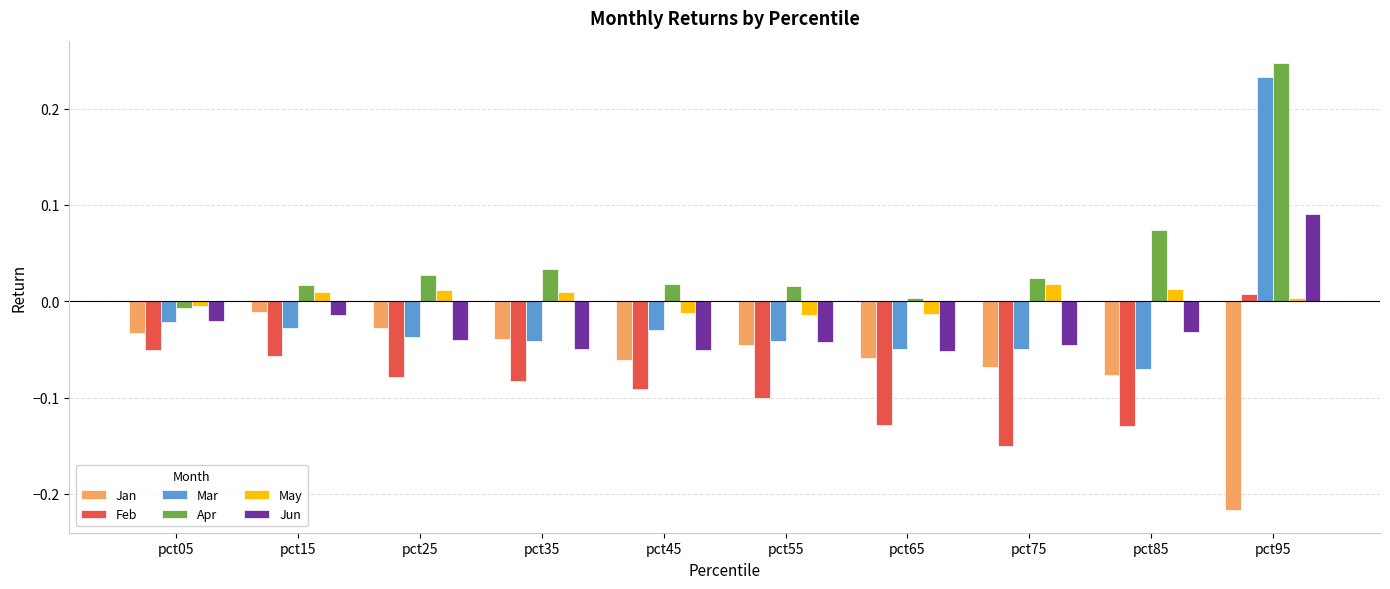

At which category is the sum across all series the highest?

pct95